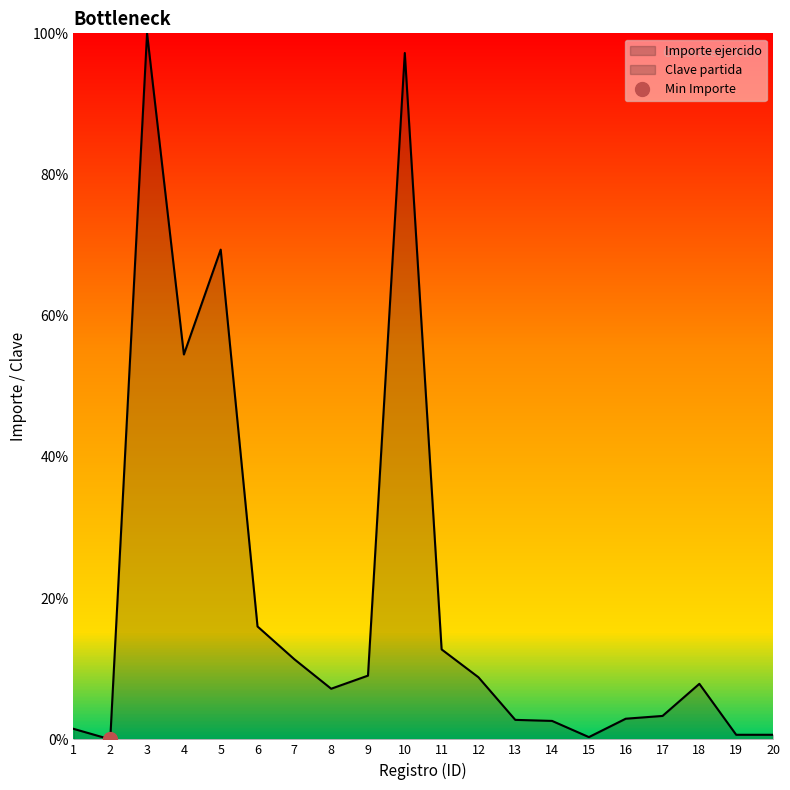

What are all the series names shown in the legend?

Importe ejercido, Clave partida